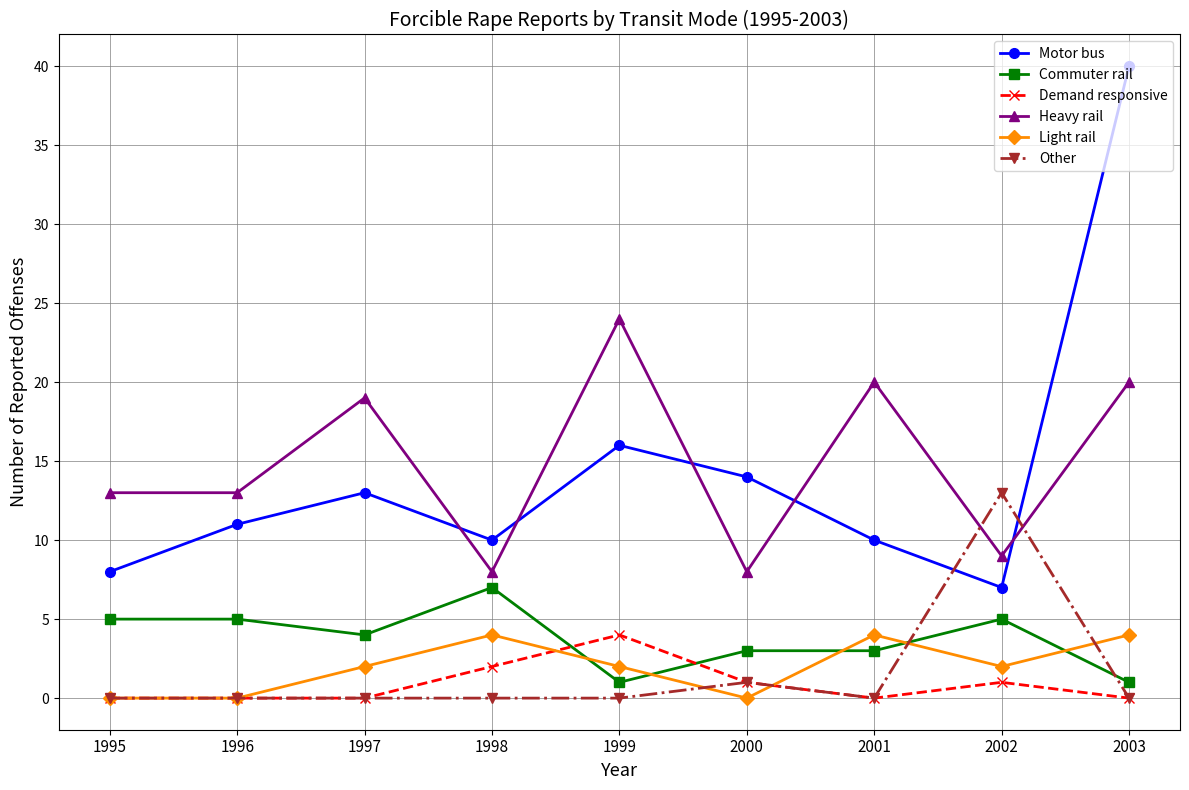

Which series changed the most between 1997 and 1999?

Heavy rail